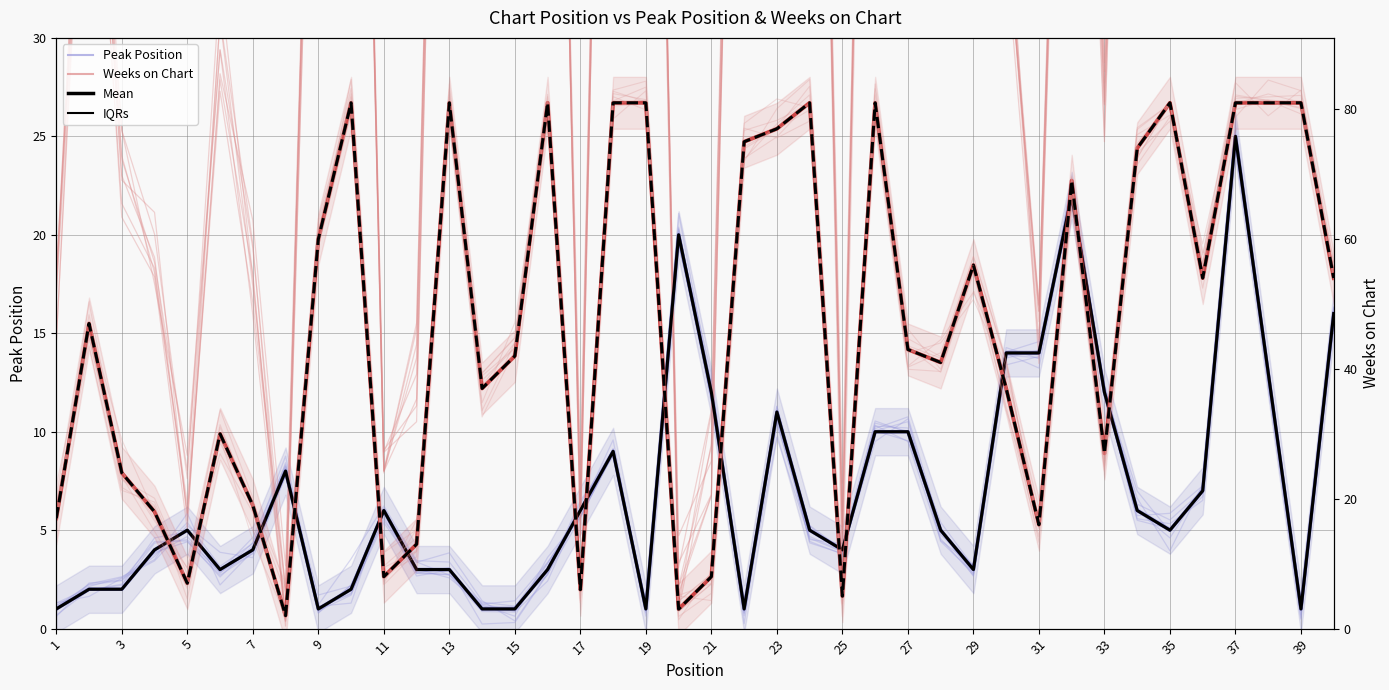

Is the value of Mean (Weeks) at 37 greater than the value of Peak Position at 27?

Yes